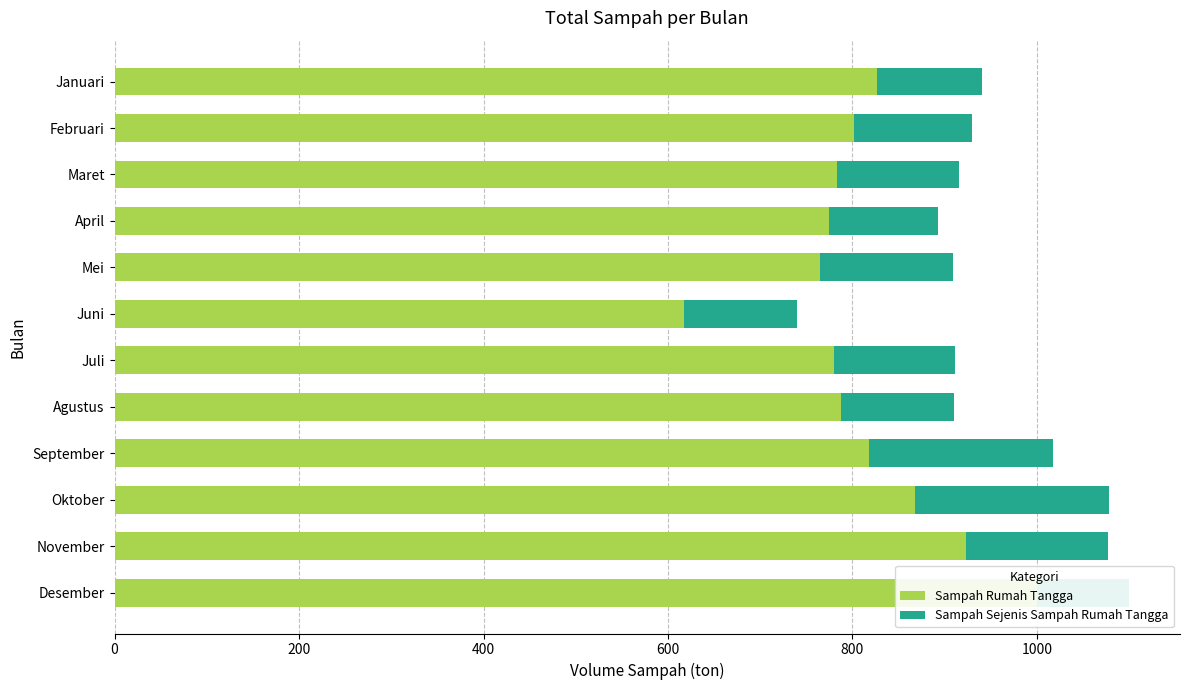

Rank the series by their average value, from highest to lowest.

Sampah Rumah Tangga, Sampah Sejenis Sampah Rumah Tangga